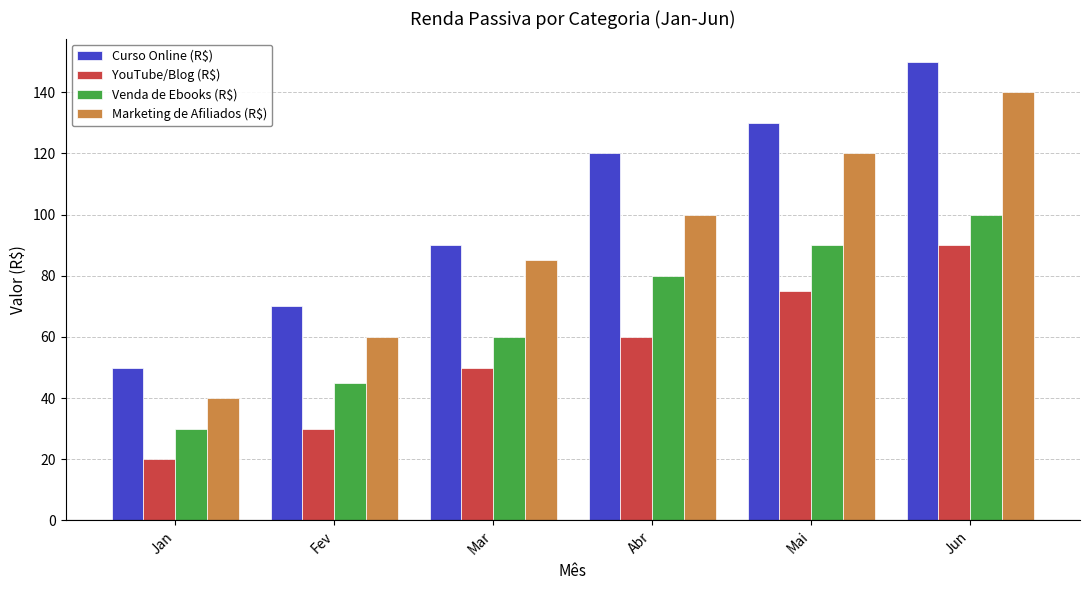

What is the sum of the Venda de Ebooks (R$) values at Jun and Fev?

145